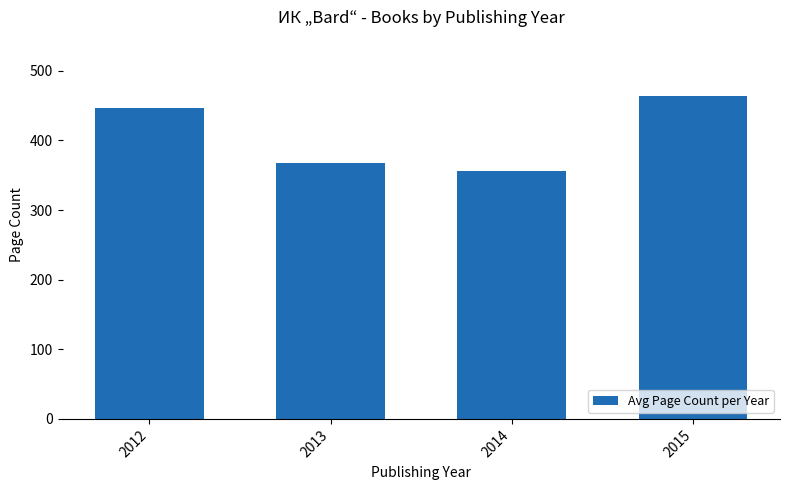

What is the difference between the values at 2013 and 2015?

96.0